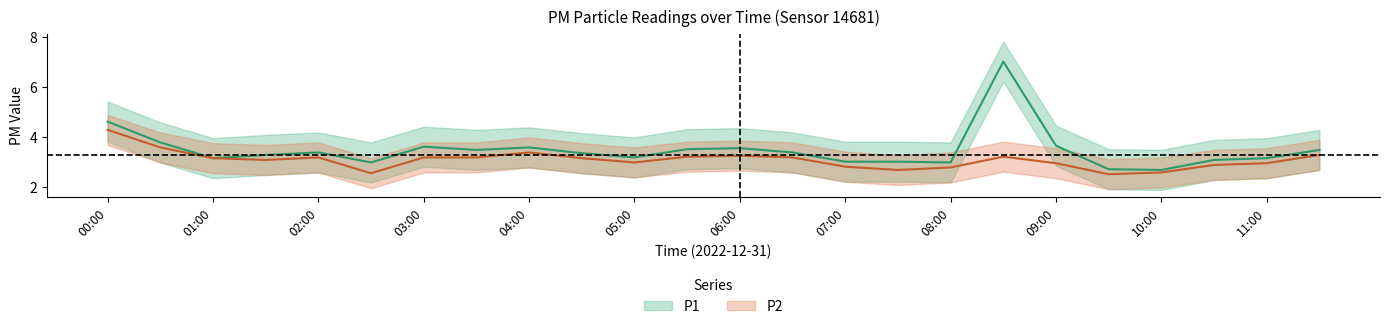

Is the value of P2 at 04:00 greater than the value of P1 at 09:00?

No